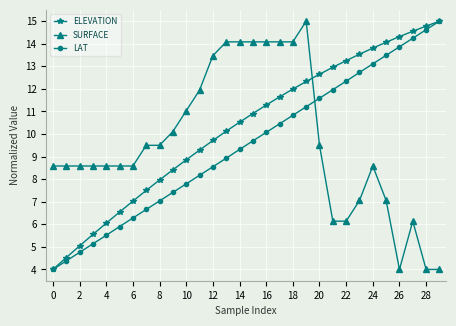

How many data points in LAT are less than 9?

14